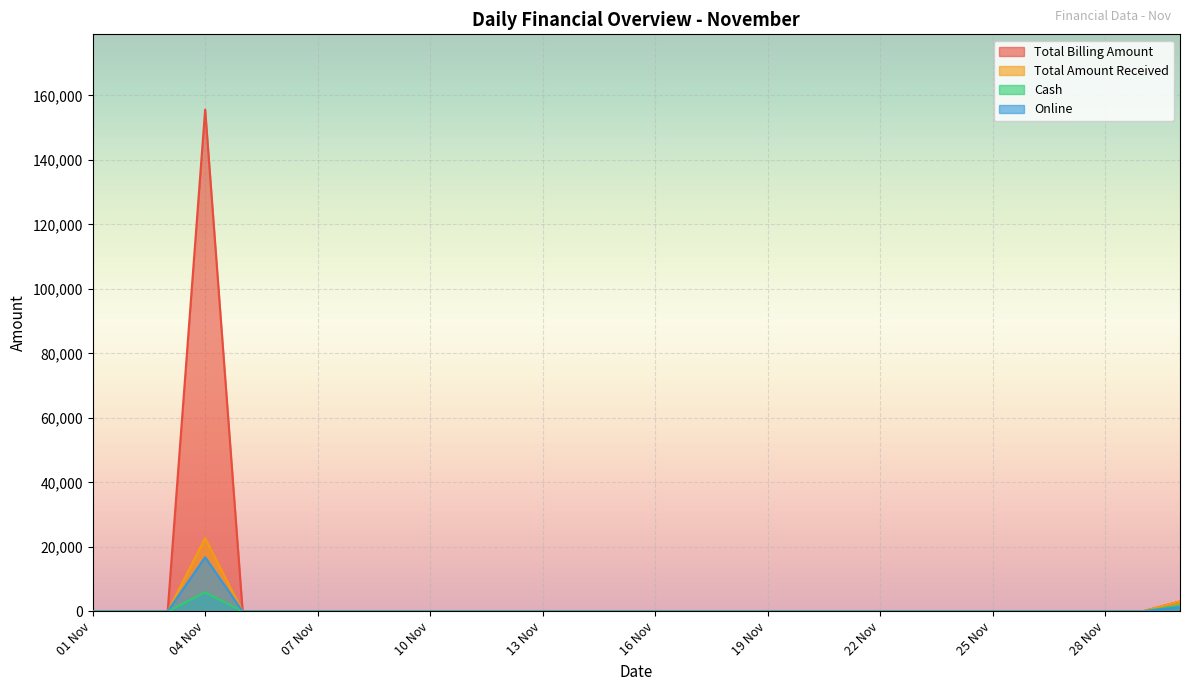

True or false: Cash and Online cross at least once.

False